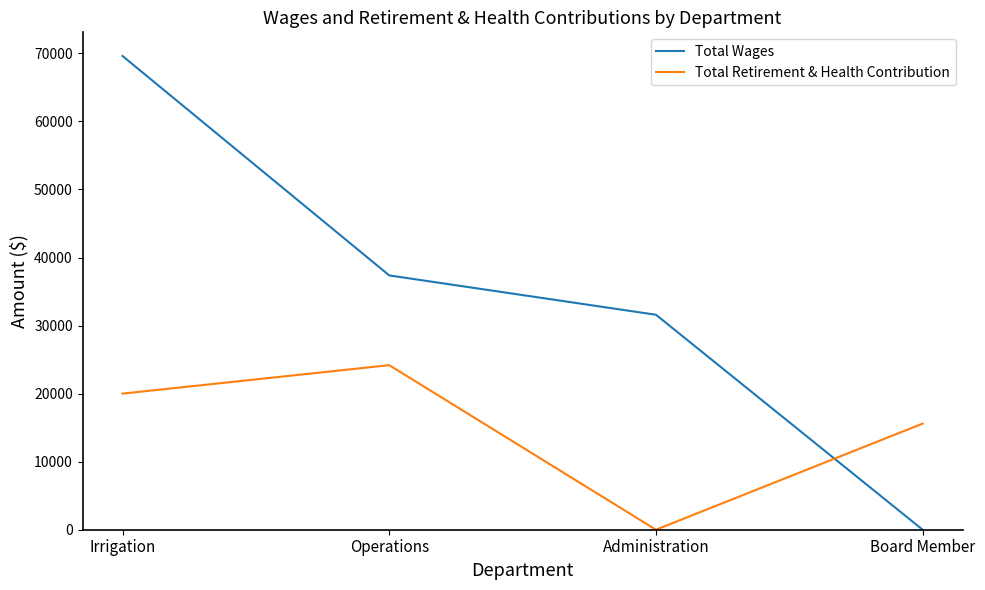

What are all the series names shown in the legend?

Total Wages, Total Retirement & Health Contribution